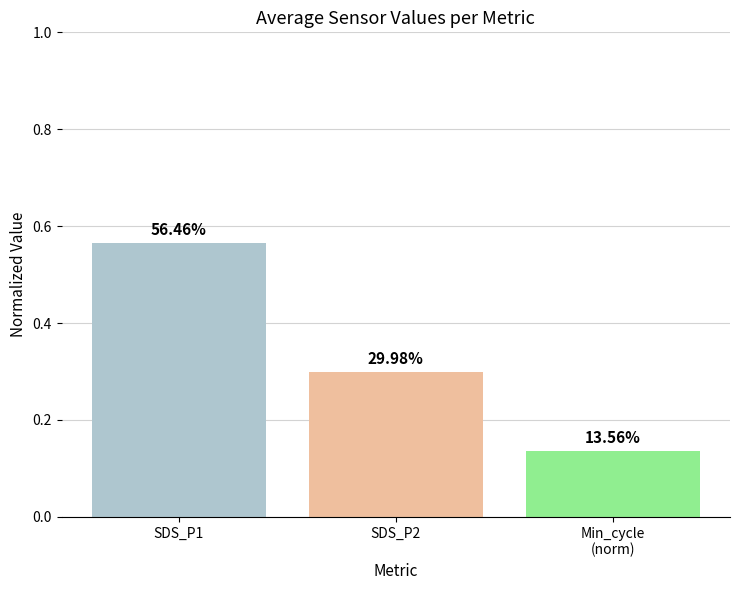

Between Min_cycle
(norm) and SDS_P1, which is larger?

SDS_P1